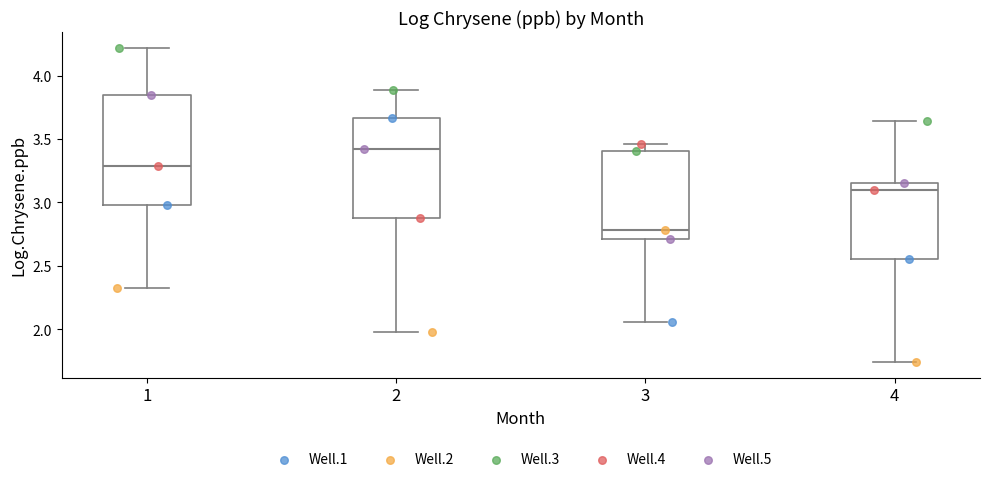

Reading left to right, transcribe this box plot: for each box, give where its median line is, the range the box spans, and where its two whiskers end, as read against the y-axis. The values are not printed on the chart, so give them approximately, as read against the axis.

1: median 3.30, box 3.00 to 3.85, whiskers 2.30 to 4.20
2: median 3.40, box 2.85 to 3.65, whiskers 1.95 to 3.90
3: median 2.80, box 2.70 to 3.40, whiskers 2.05 to 3.45
4: median 3.10, box 2.55 to 3.15, whiskers 1.75 to 3.65